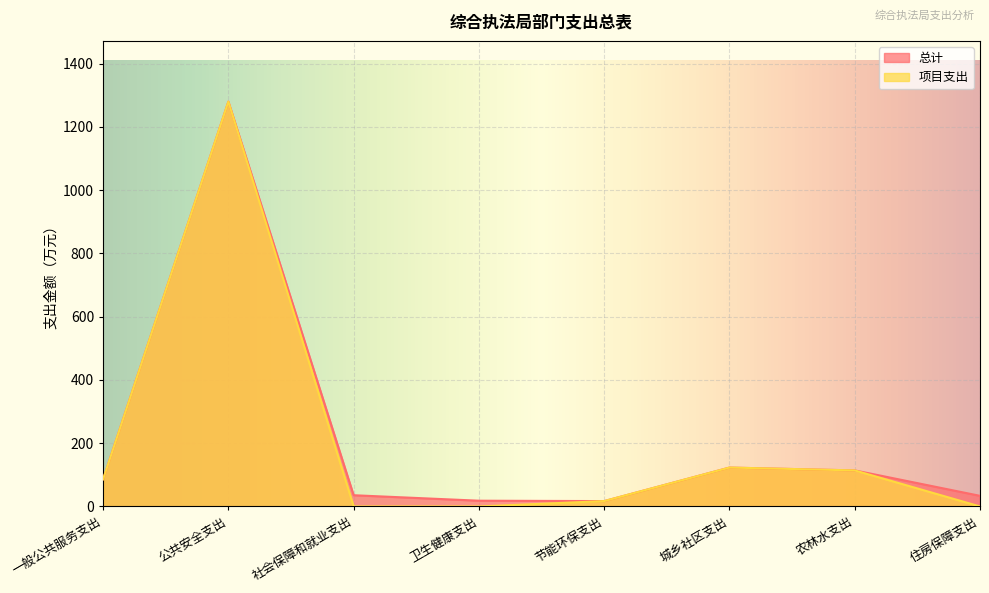

Rank the series at 社会保障和就业支出 from highest to lowest value.

总计, 项目支出